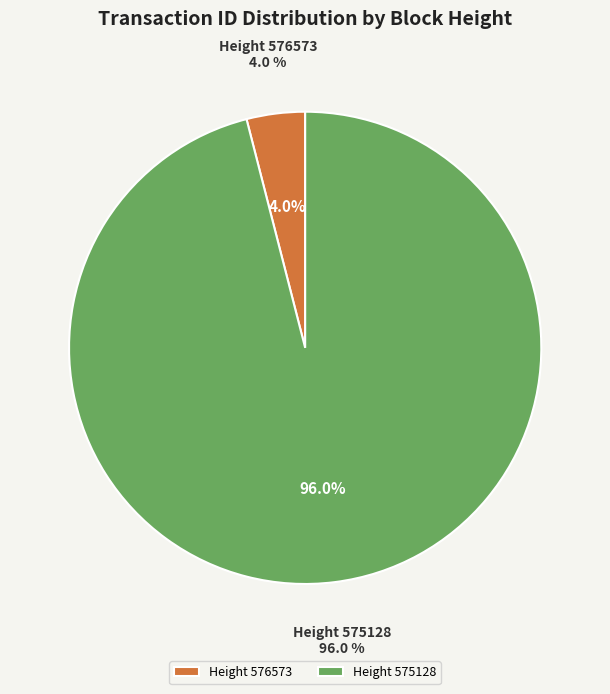

Rank the categories by value from lowest to highest.

576573, 575128